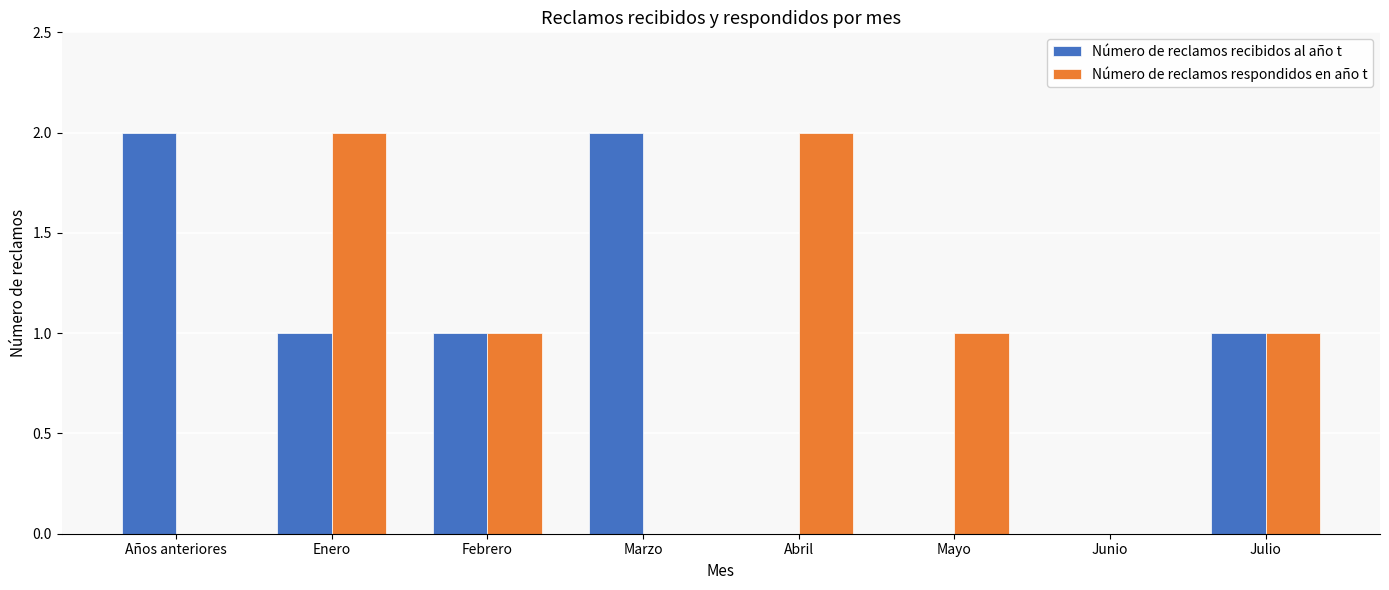

Are the bars grouped side by side (vs. stacked)?

Yes